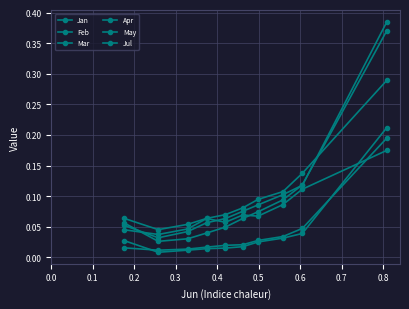

How many lines are shown in the chart?

6